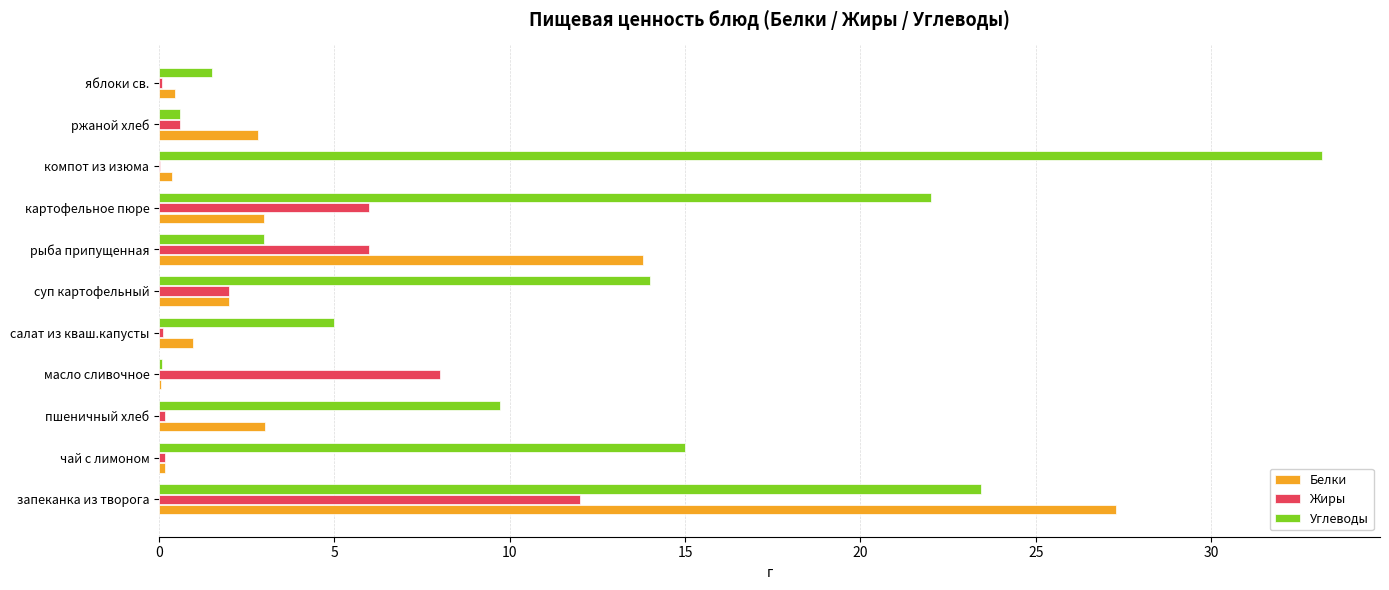

Is the value of Жиры at салат из кваш.капусты greater than the value of Углеводы at запеканка из творога?

No